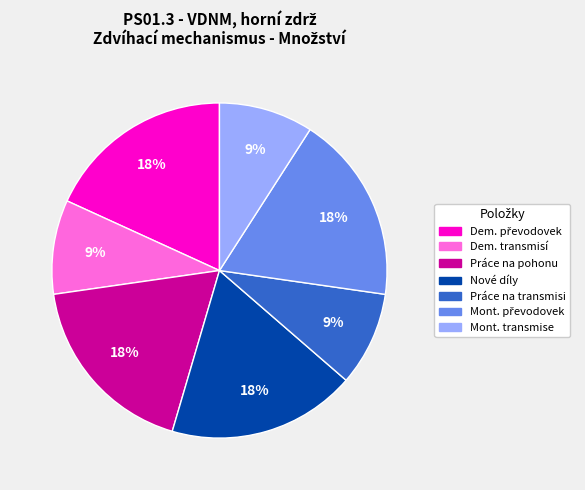

Is there any slice that represents more than half of the pie?

No